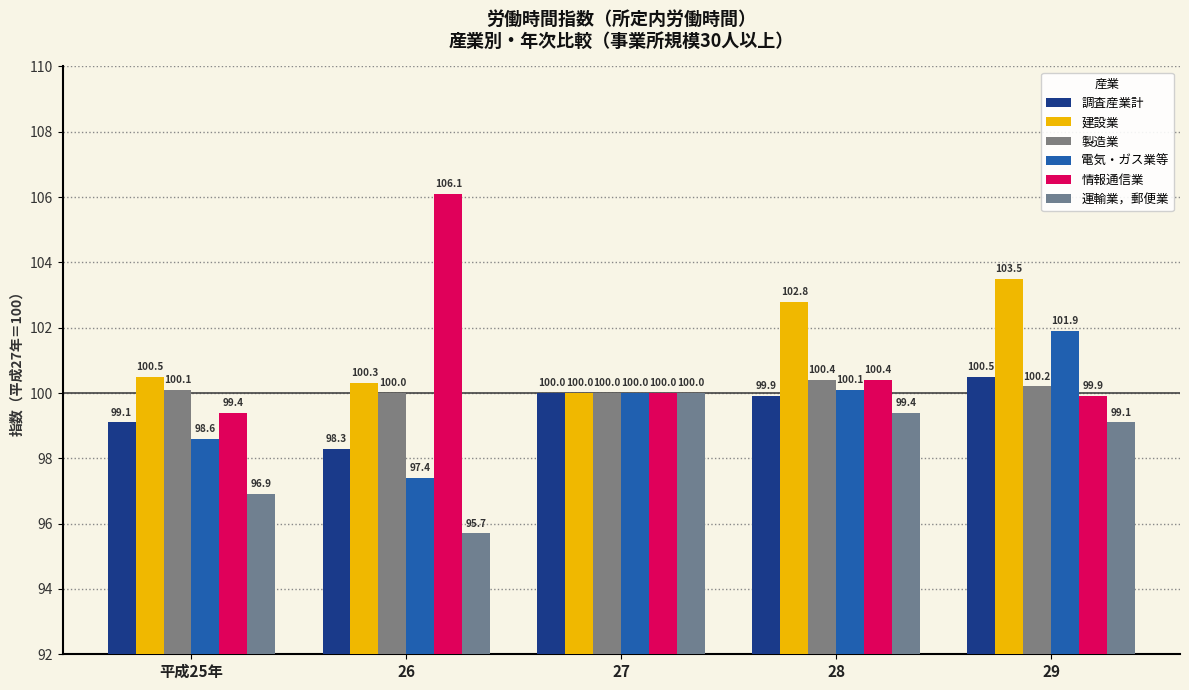

How many groups of bars are there?

5